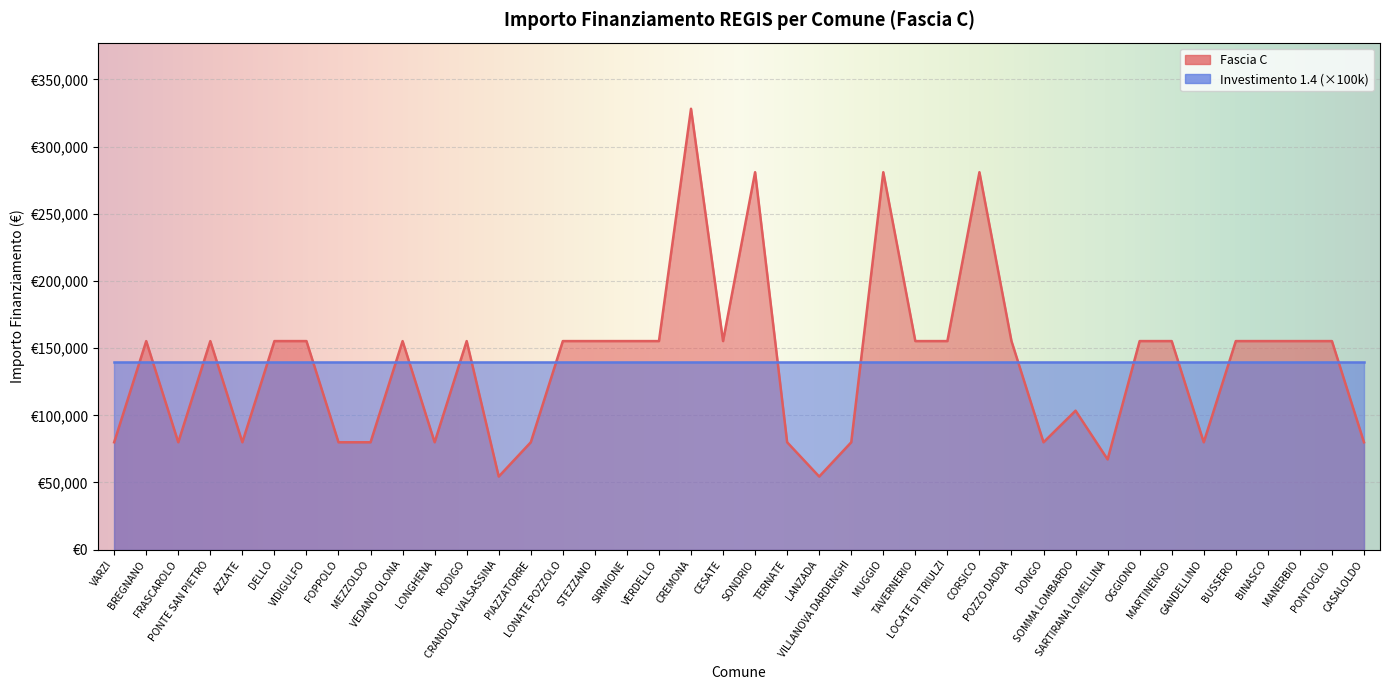

List the labels in order of value, smallest first.

CRANDOLA VALSASSINA, LANZADA, SARTIRANA LOMELLINA, VARZI, FRASCAROLO, AZZATE, FOPPOLO, MEZZOLDO, LONGHENA, PIAZZATORRE, TERNATE, VILLANOVA DARDENGHI, DONGO, GANDELLINO, CASALOLDO, SOMMA LOMBARDO, BREGNANO, PONTE SAN PIETRO, DELLO, VIDIGULFO, VEDANO OLONA, RODIGO, LONATE POZZOLO, STEZZANO, SIRMIONE, VERDELLO, CESATE, TAVERNERIO, LOCATE DI TRIULZI, POZZO DADDA, OGGIONO, MARTINENGO, BUSSERO, BINASCO, MANERBIO, PONTOGLIO, SONDRIO, MUGGIO, CORSICO, CREMONA